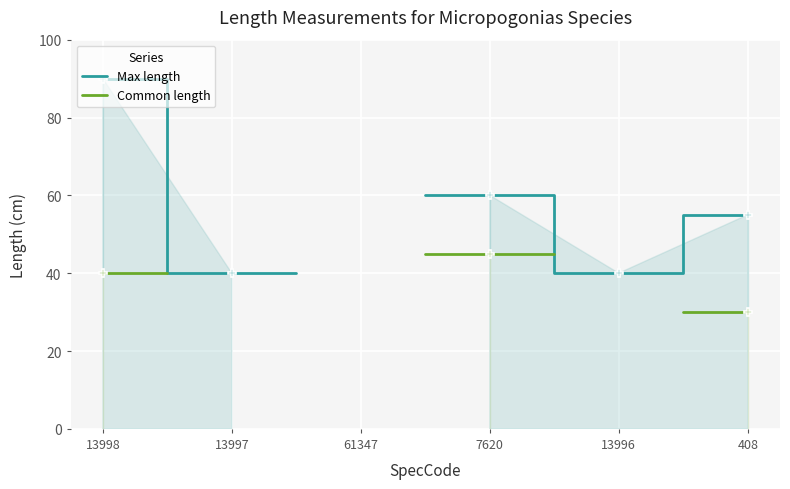

Which series has the largest range (max minus min)?

Max length